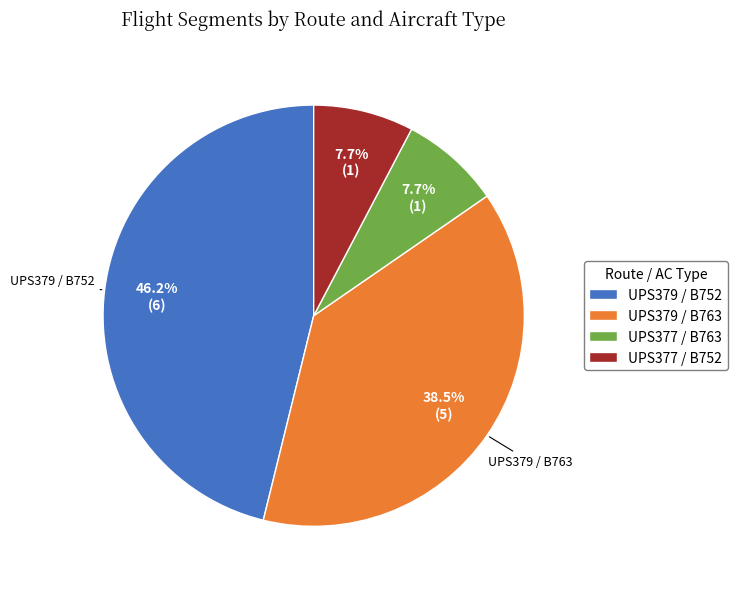

Does any single category account for the majority?

No